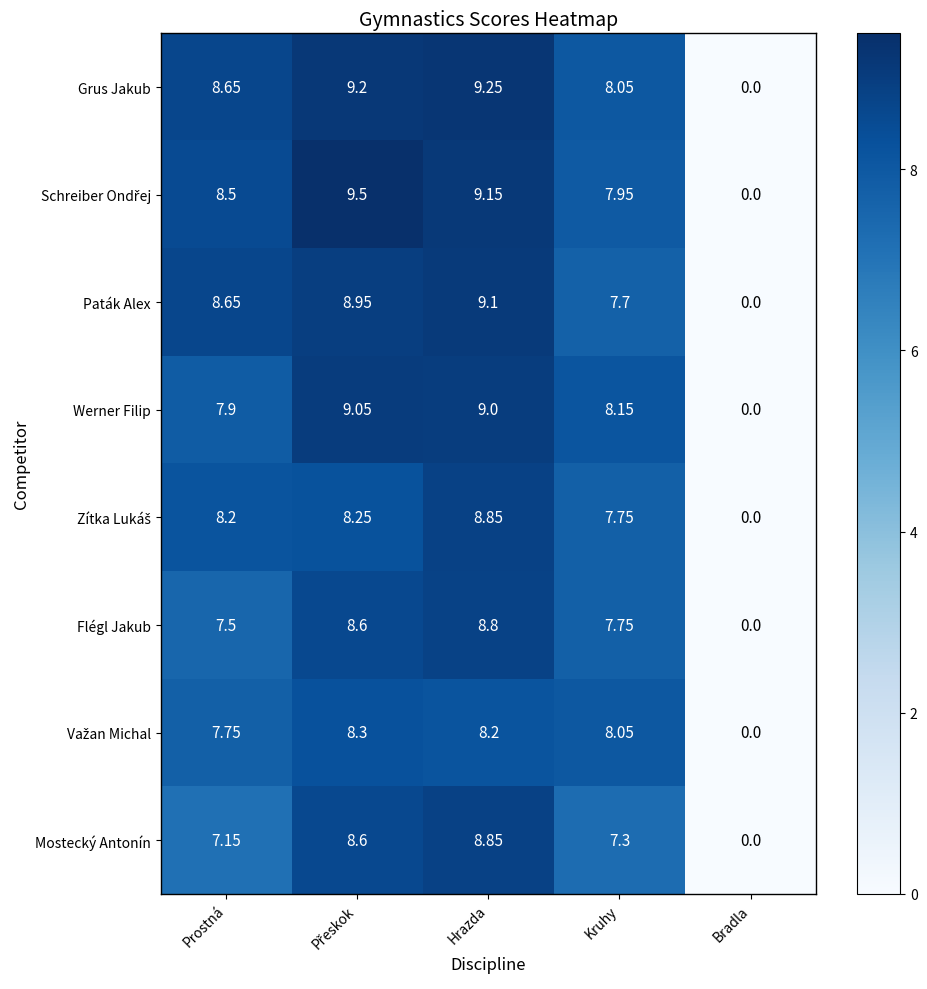

How many categories are shown in the chart?

5